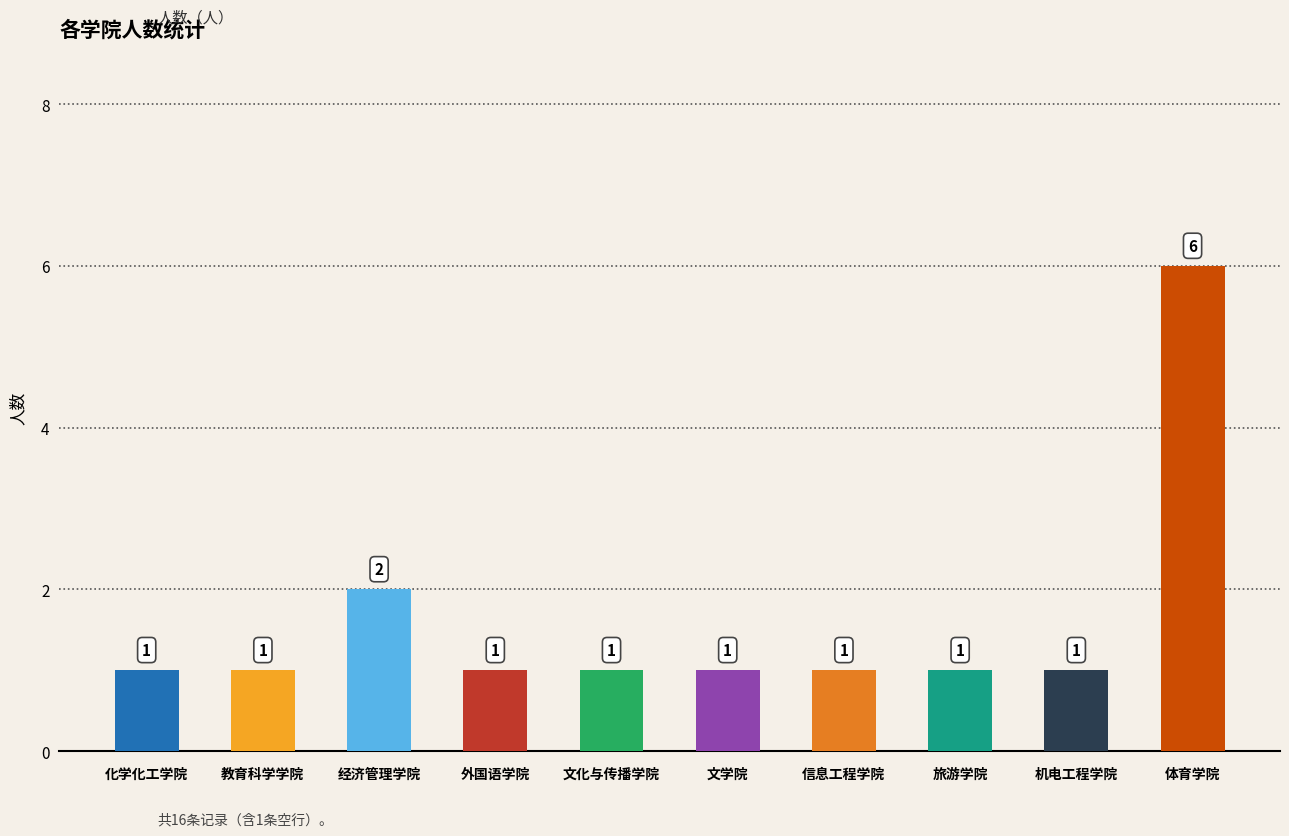

What is the average value?

2